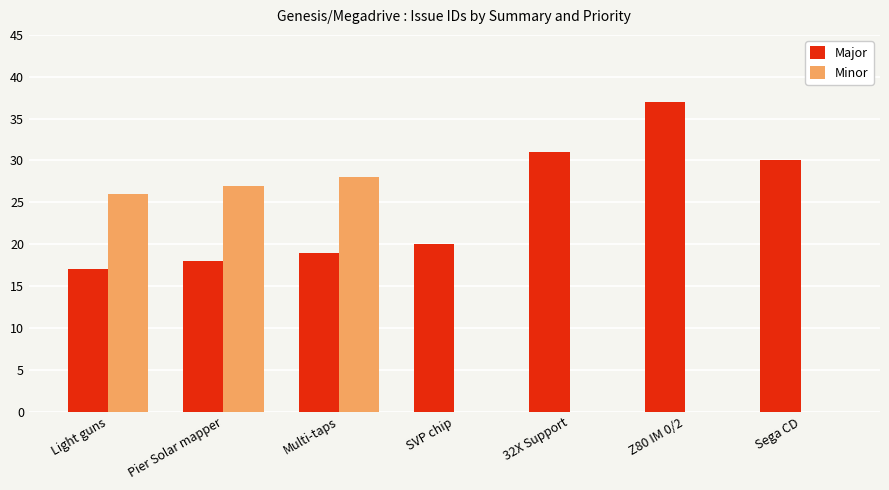

Where is Minor nearest to the value 14?

Light guns